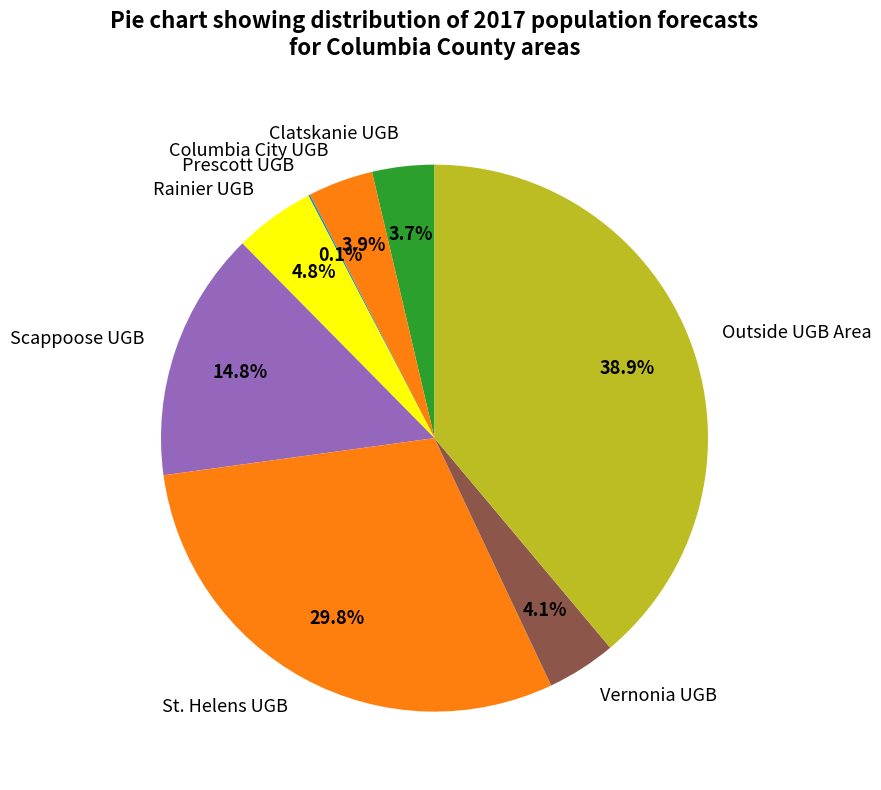

Is there a majority slice in this chart?

No